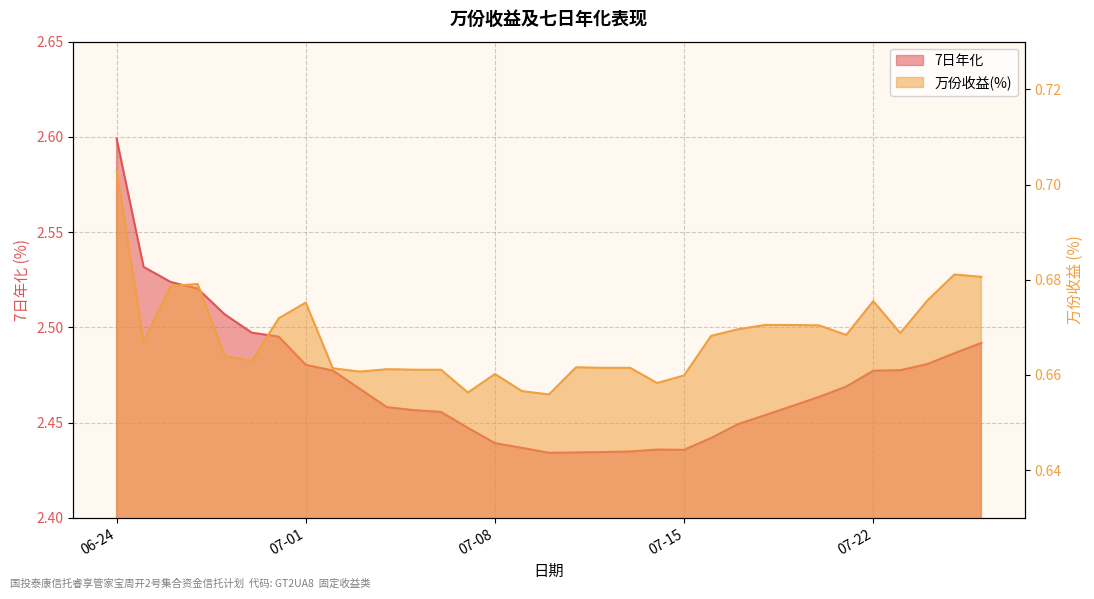

What is the total value across all series at 2025-06-25?

3.2